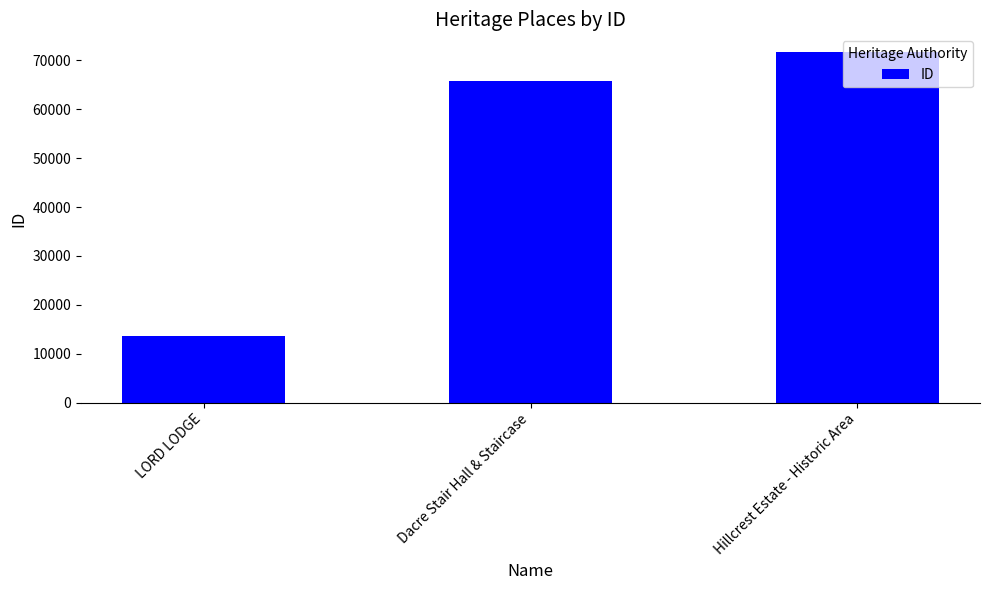

What position from the right is LORD LODGE?

3